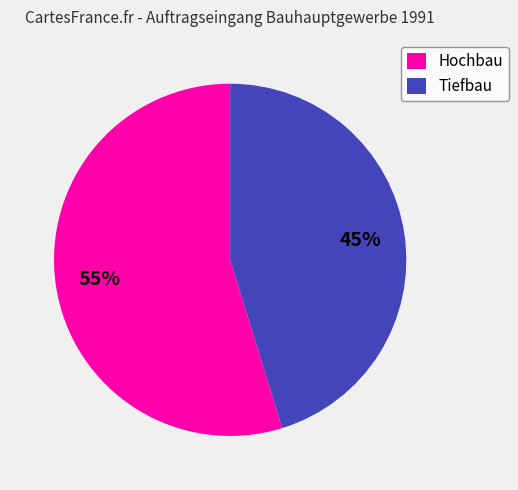

Is there a majority slice in this chart?

Yes